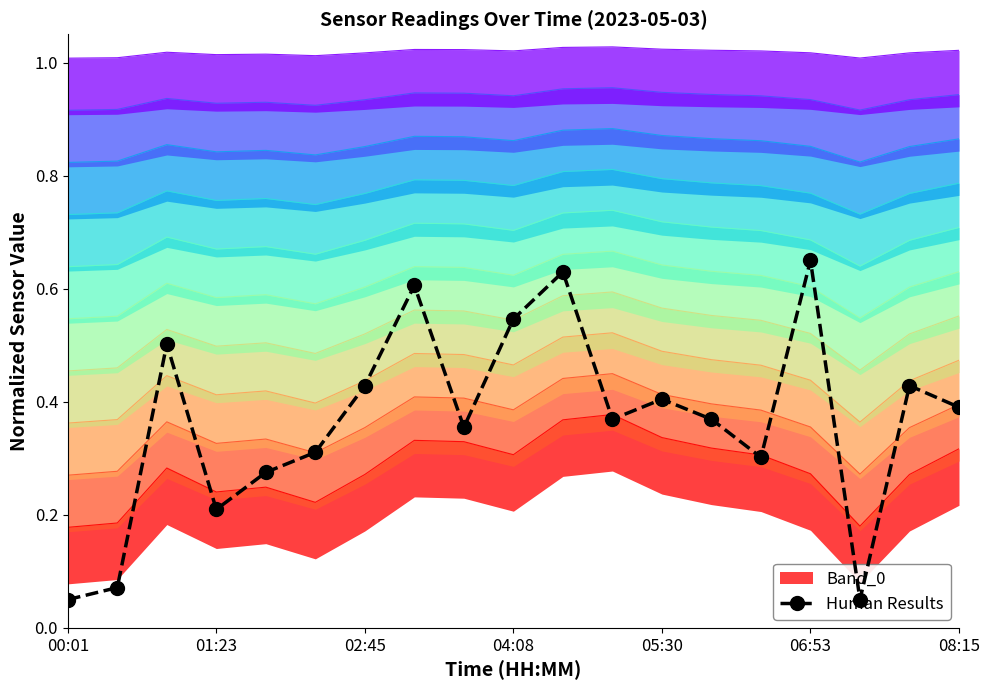

What value does the data have at 8?

0.4